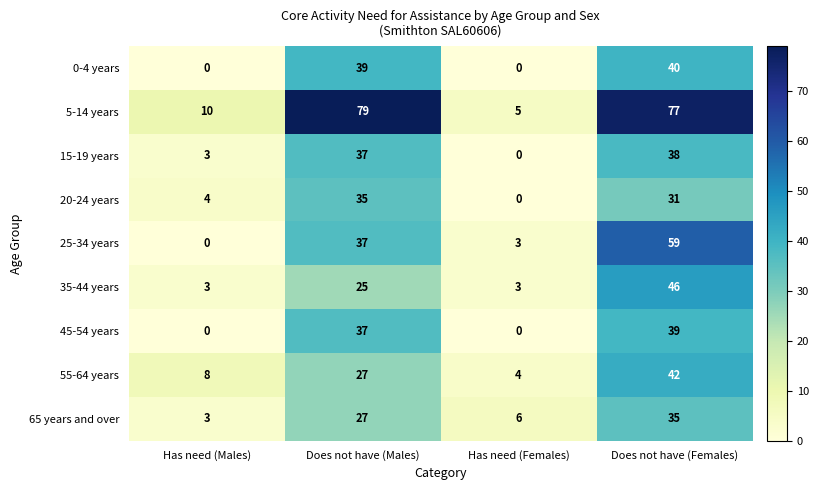

Count the 35-44 years values in the range 3 to 46.

4